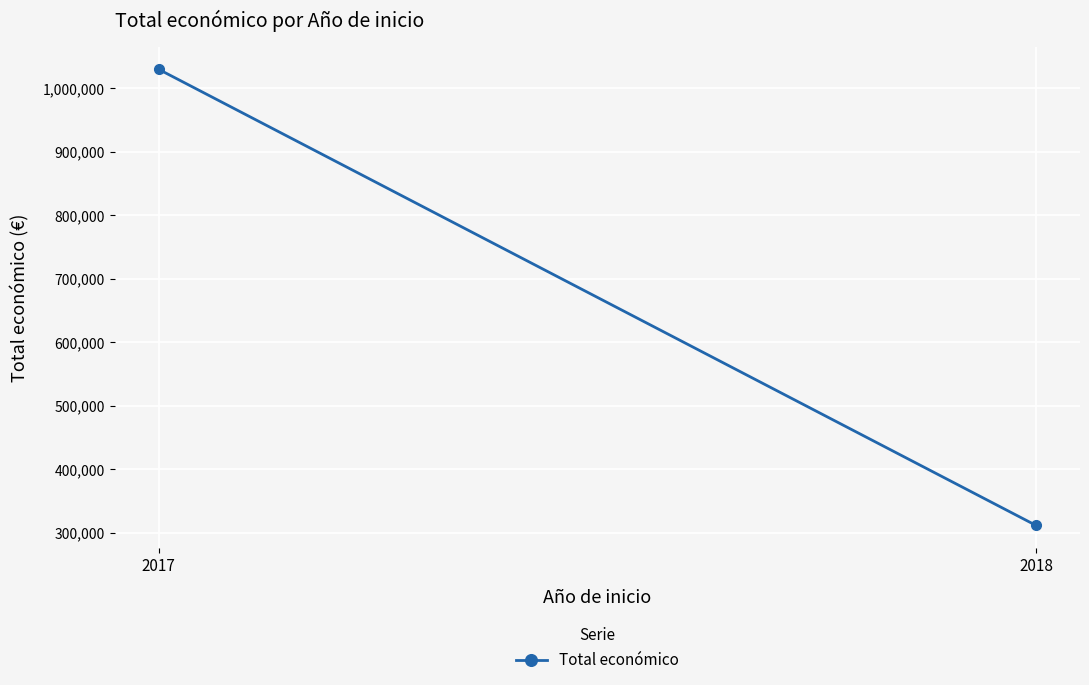

What is the difference between the values at 2017 and 2018?

718203